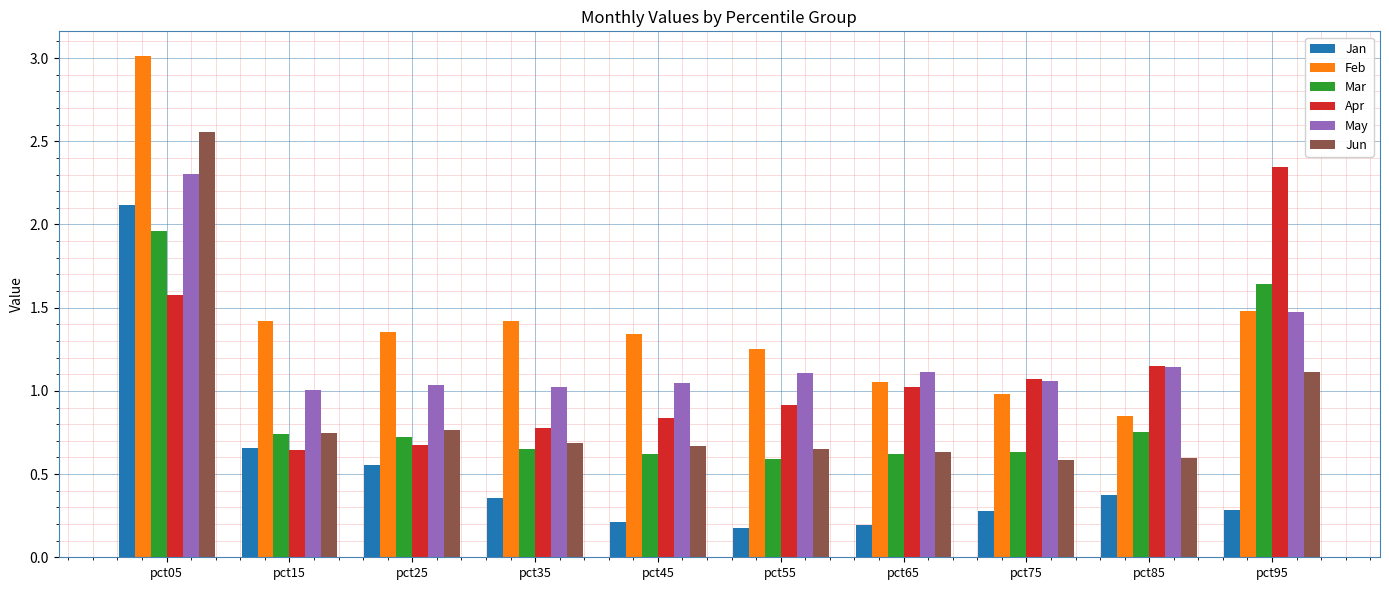

List the series in order of their peak value, lowest first.

Mar, Jan, May, Apr, Jun, Feb